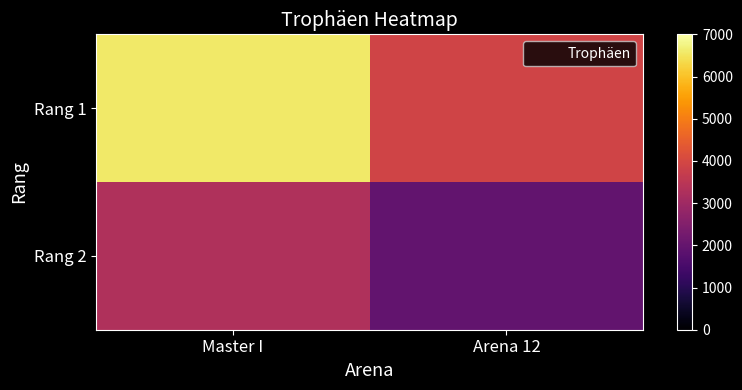

Between Arena 12 and Master I, which is larger?

Master I